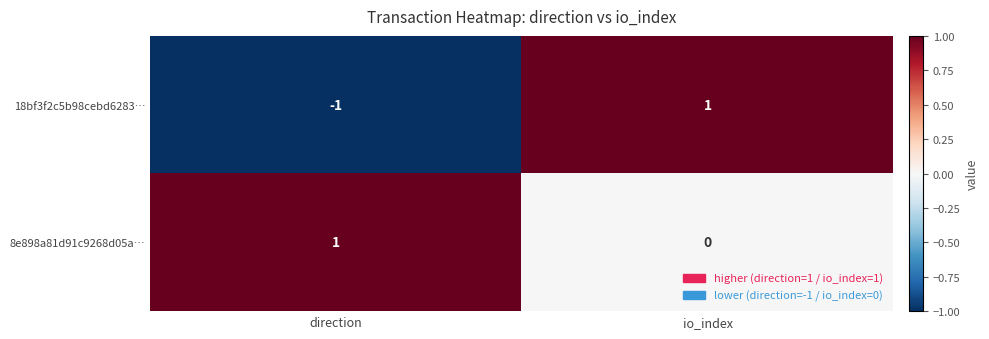

Rank the series by their average value, from highest to lowest.

8e898a81d91c9268d05a…, 18bf3f2c5b98cebd6283…